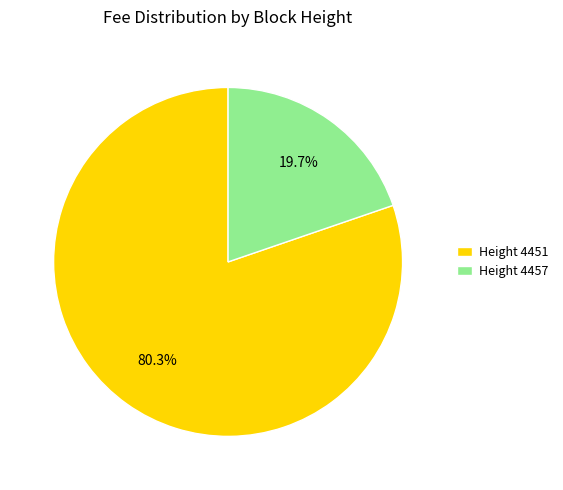

Which has a higher value, Height 4457 or Height 4451?

Height 4451